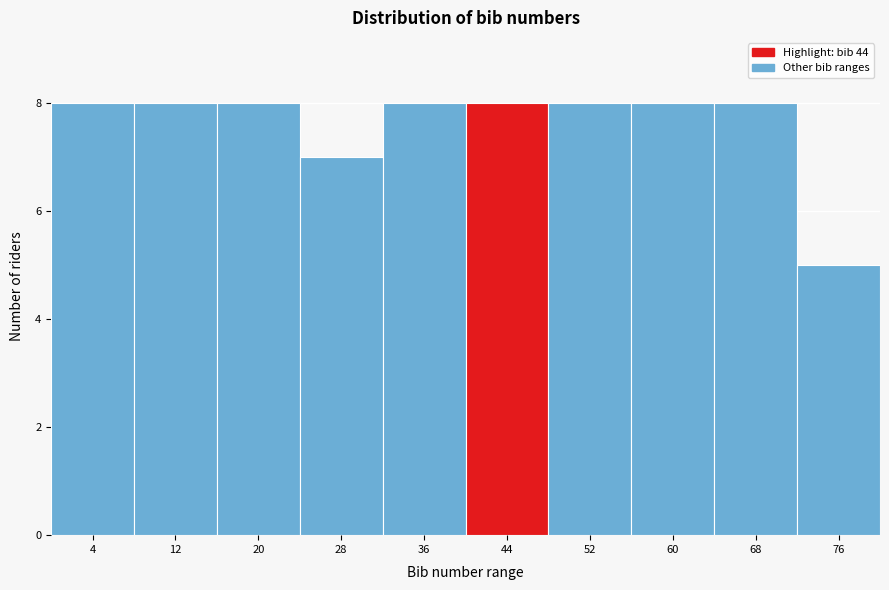

Reading left to right, extract all data points from this chart.

4=8	12=8	20=8	28=7	36=8	44=8	52=8	60=8	68=8	76=5